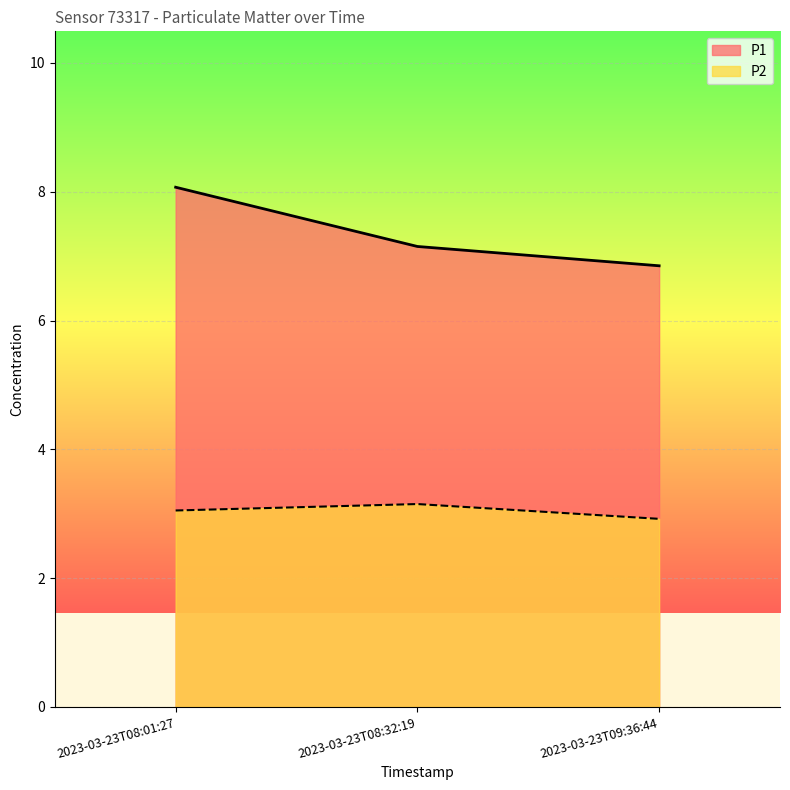

Reading left to right, extract all data points from this chart.

P1: 8.1	7.2	6.8
P2: 3.0	3.1	2.9